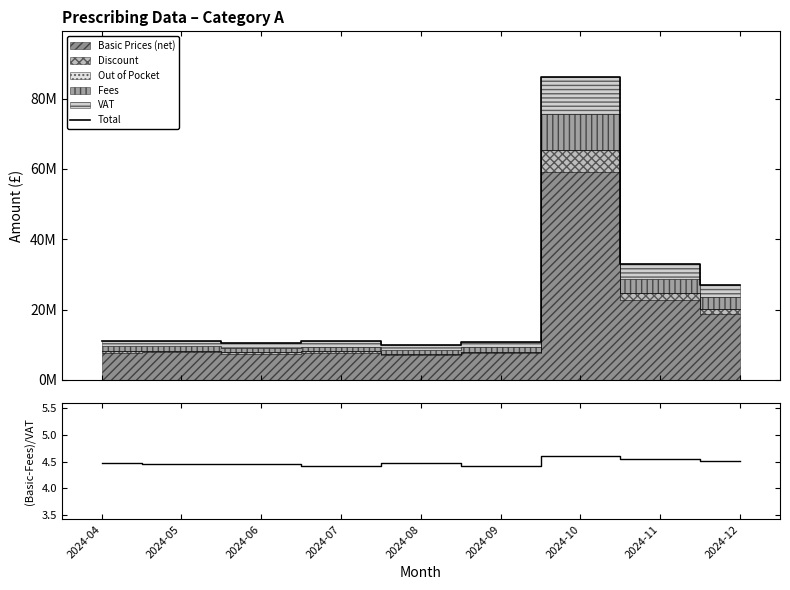

What is the average value of the (Basic-Fees)/VAT series?

4.5